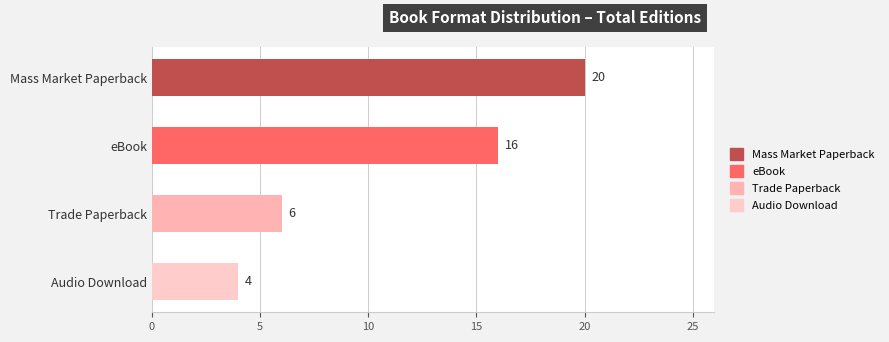

List the labels in order of value, smallest first.

Audio Download, Trade Paperback, eBook, Mass Market Paperback